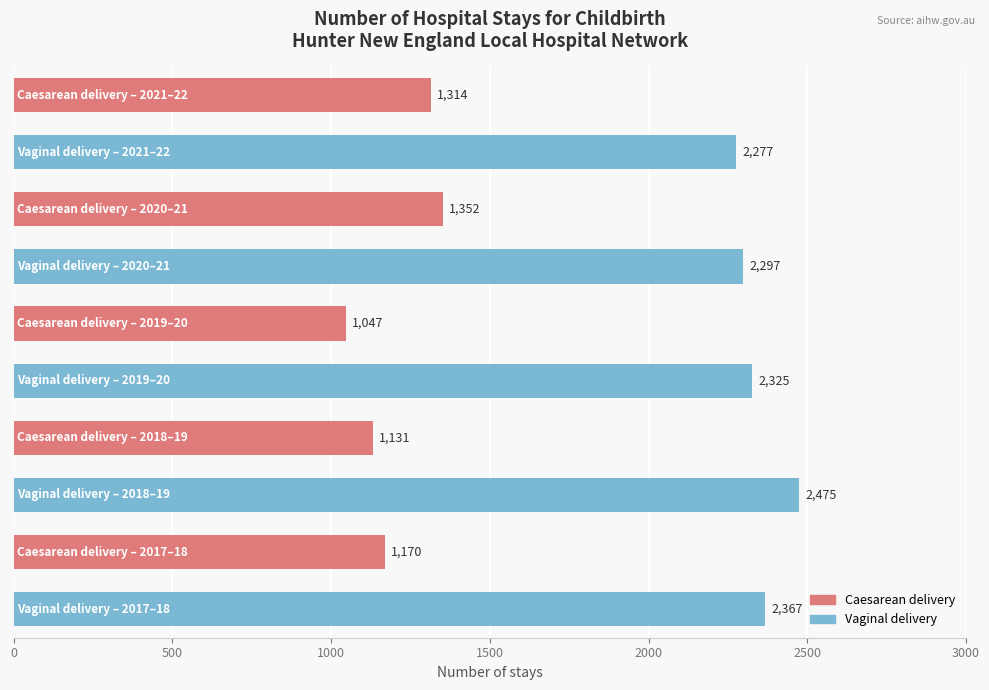

What is the difference between the second highest and minimum values?

1320